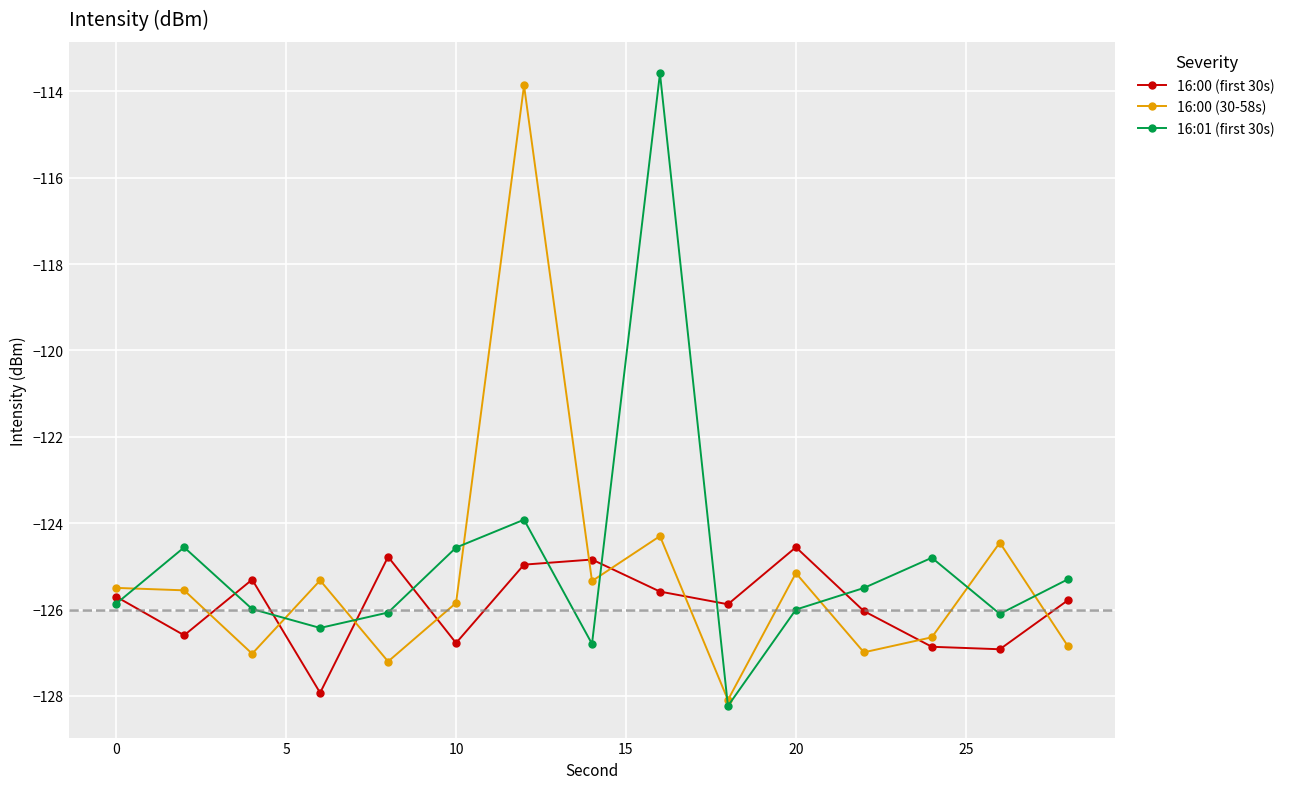

Does the chart display data point markers on the line(s)?

Yes